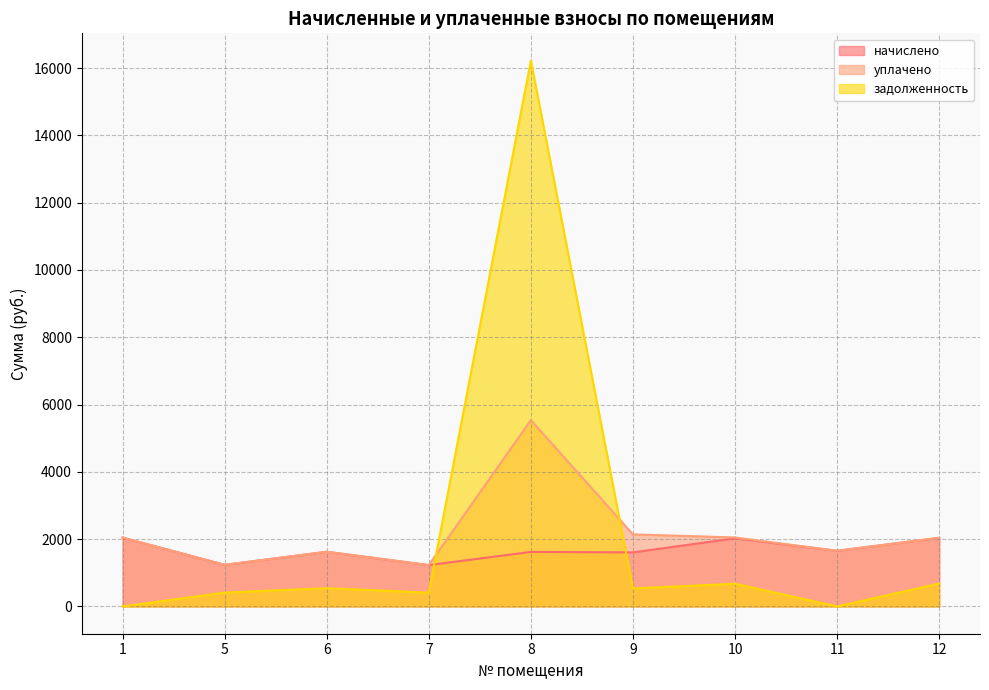

What is the minimum value for начислено?

1228.1